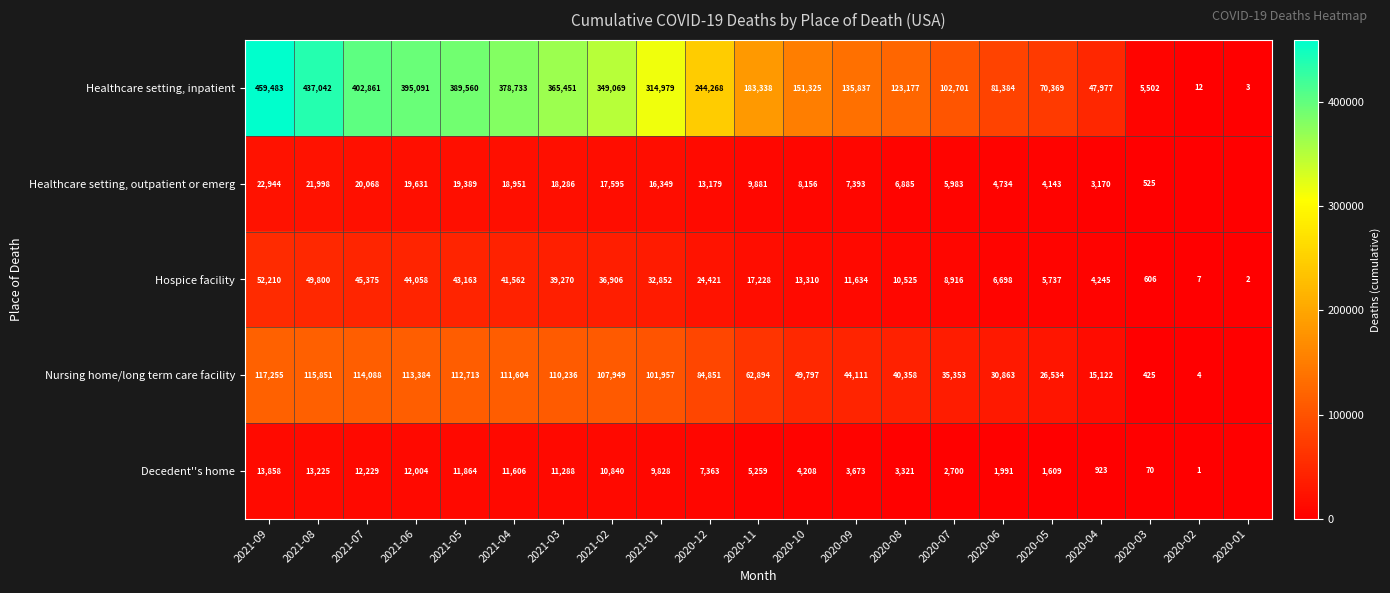

What is the sum of the Decedent''s home values at 2020-05 and 2020-03?

1679